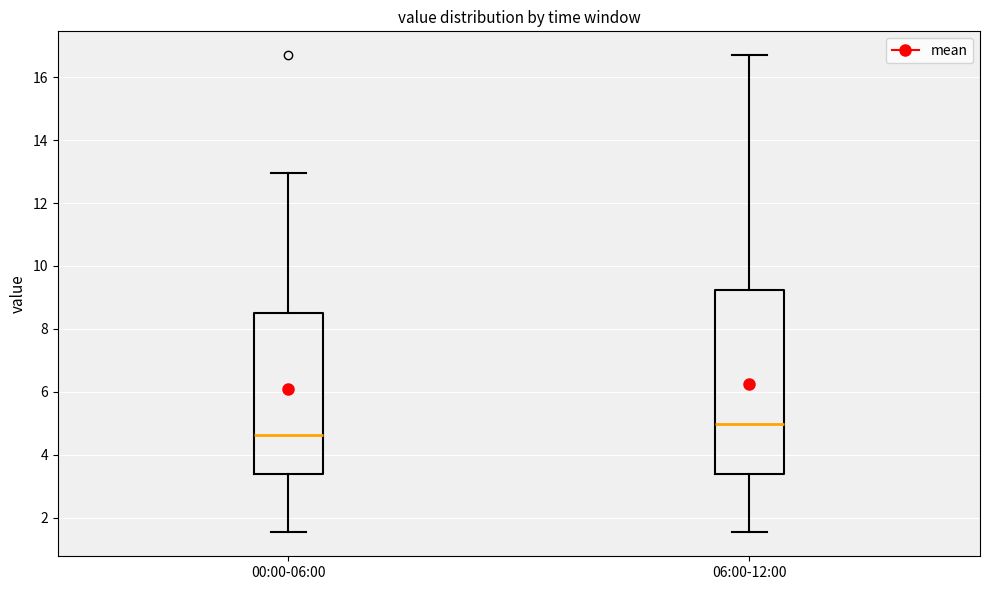

Where is the lower edge of the box for 06:00-12:00 on the y-axis? The values are not printed on the chart, so give them approximately, as read against the axis.

3.4